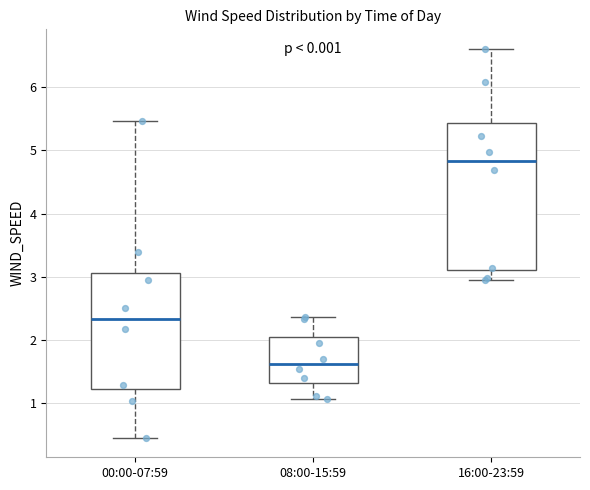

Where does the median line of the box for 00:00-07:59 sit on the y-axis? The values are not printed on the chart, so give them approximately, as read against the axis.

2.3